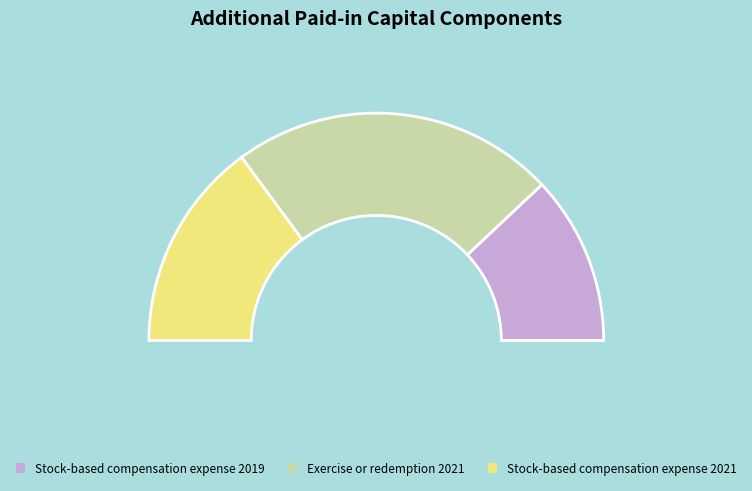

What percentage is the Stock-based compensation expense 2021 slice, to the nearest percent?

30%